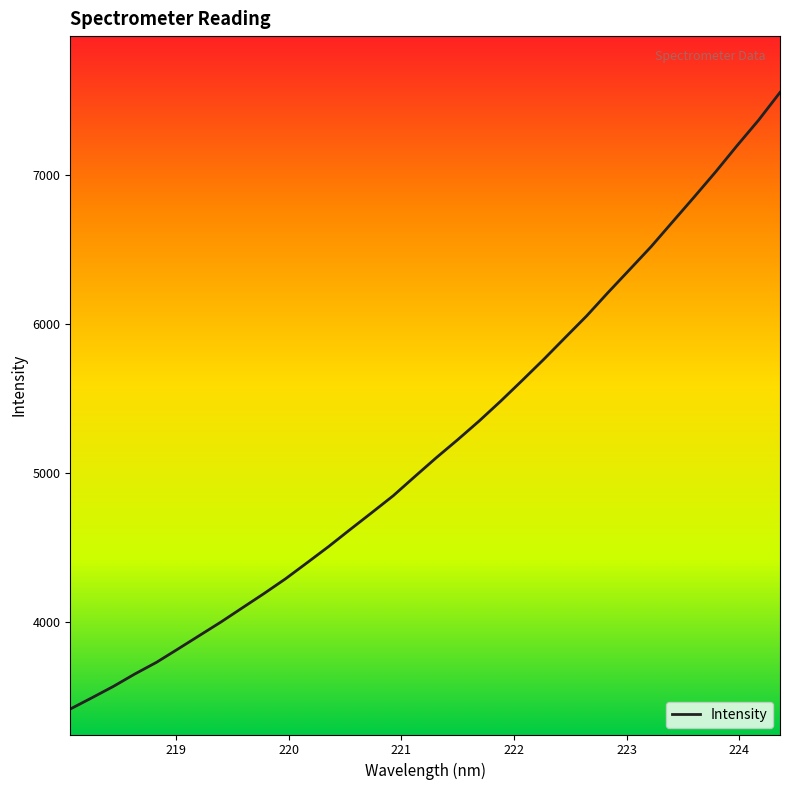

What is the difference between the maximum and minimum values?

4135.6